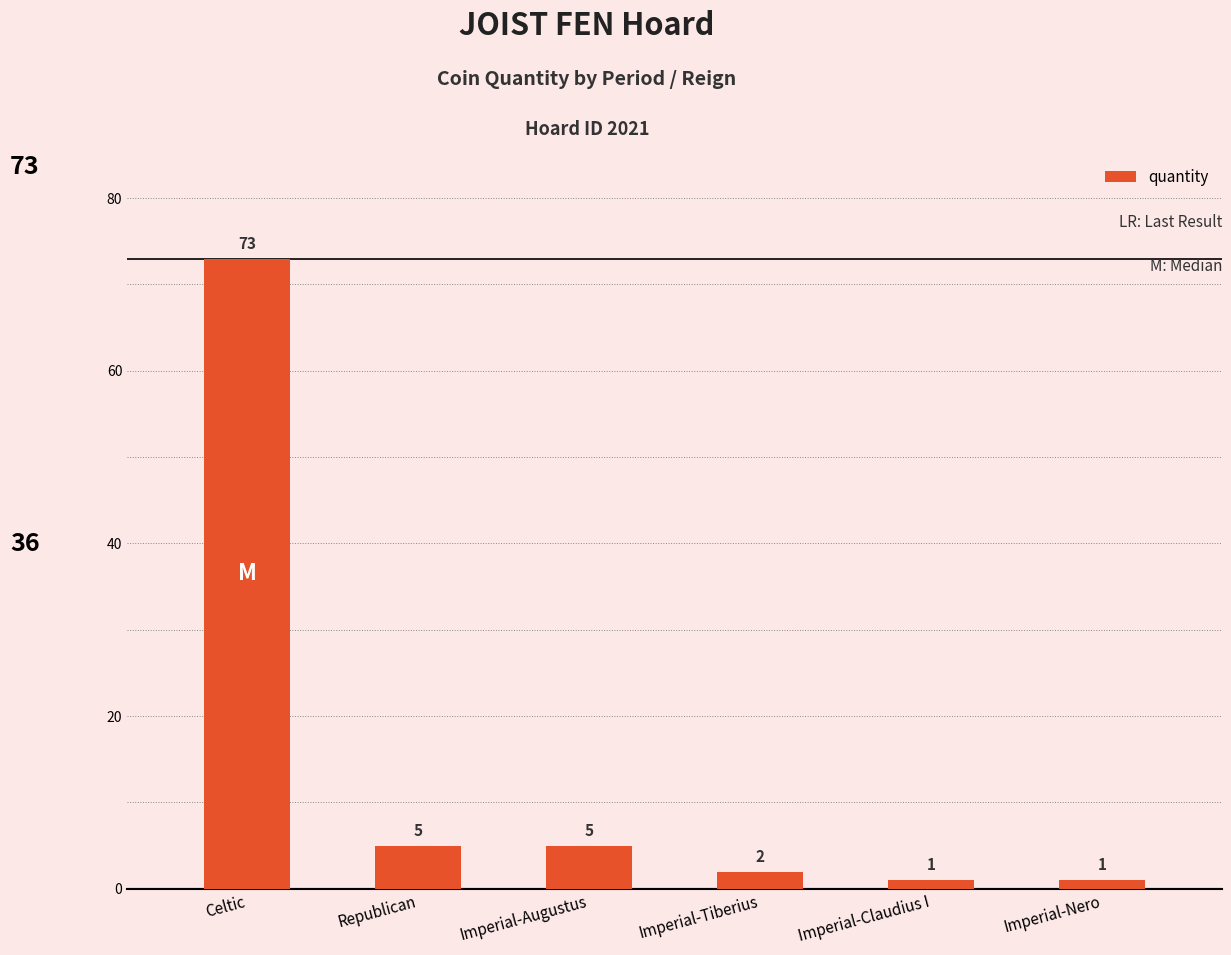

What is the difference between the second highest and minimum values?

4